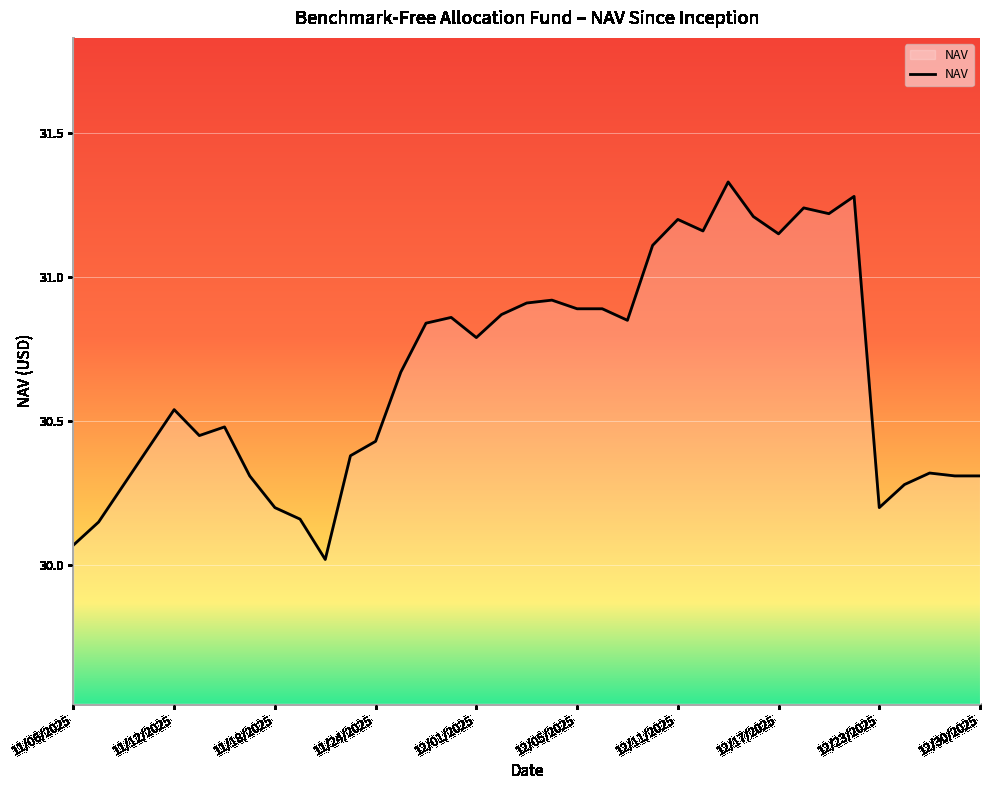

What is the difference between the maximum and minimum values?

1.3